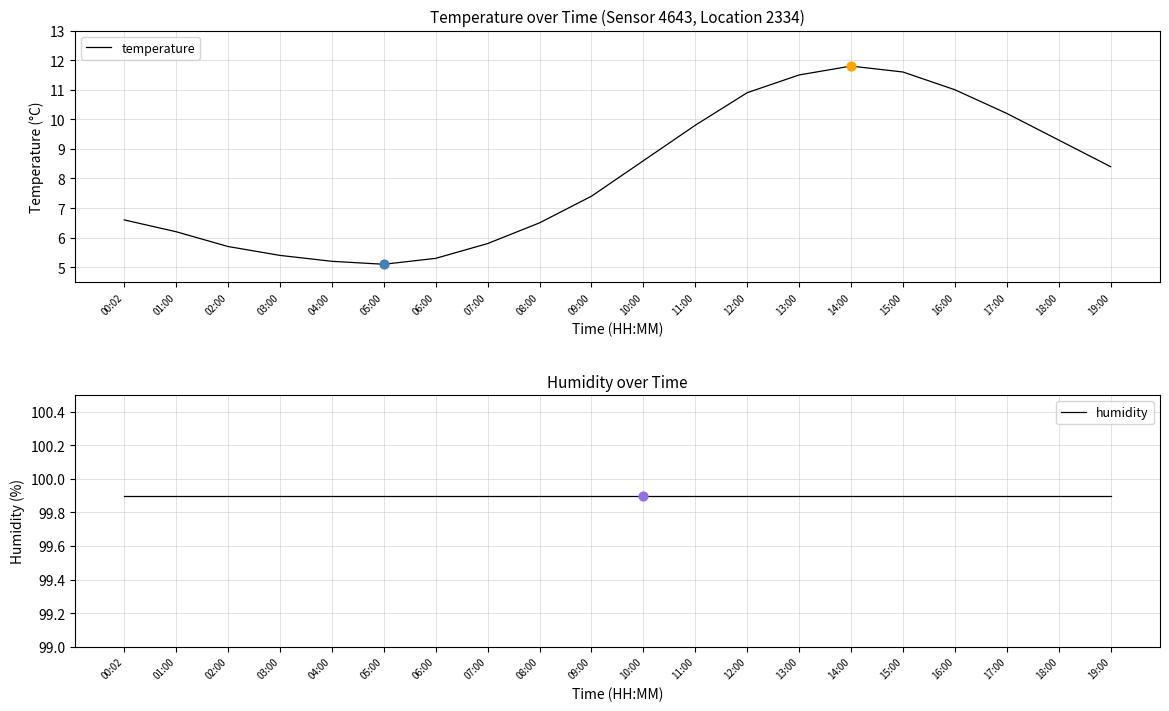

Which series contains the highest Y value?

humidity